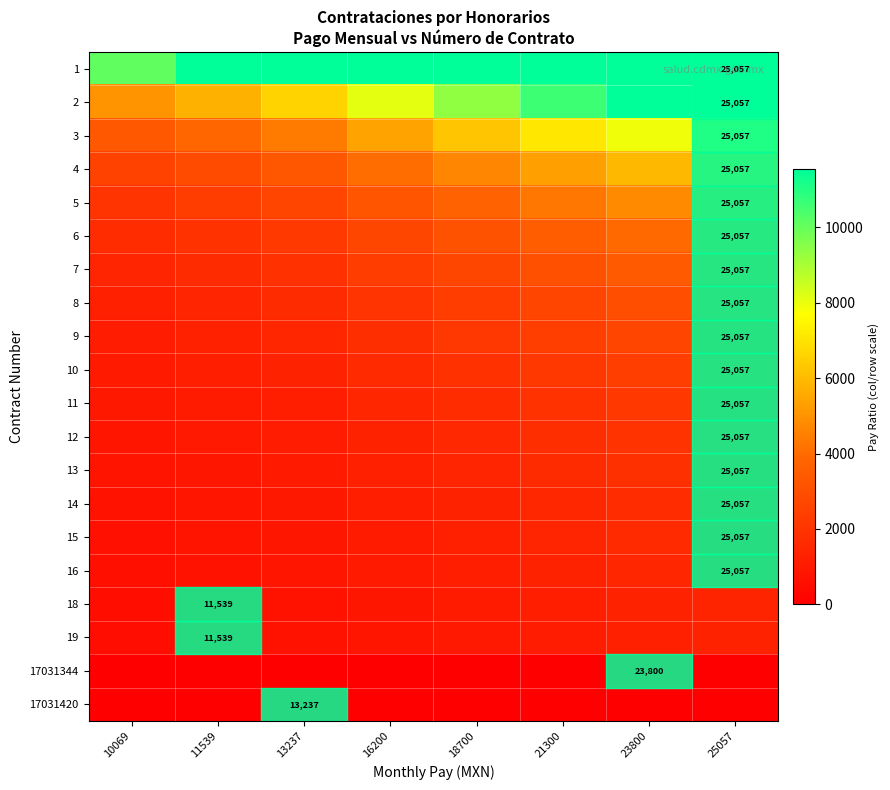

What is the spread (max minus min) of values at 25057?

25057.0